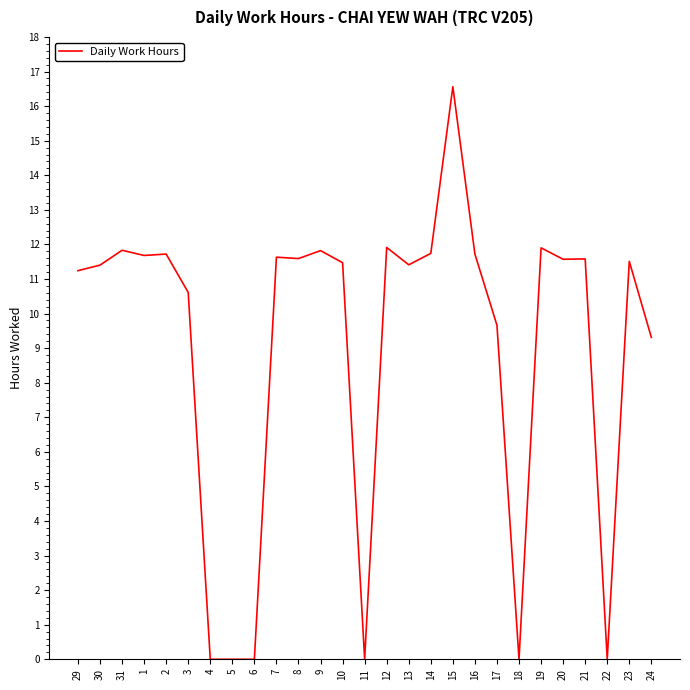

Is it true that the value at 14 is 11.7?

True